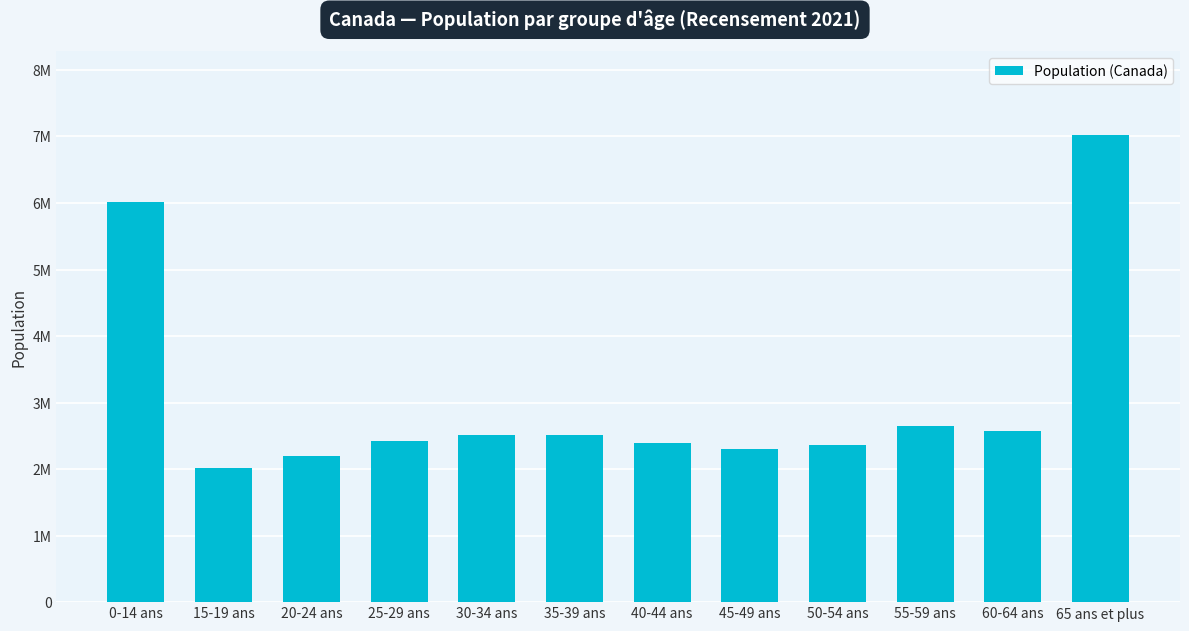

Reading left to right, extract all data points from this chart.

6012795	2012975	2202255	2421510	2518835	2511345	2399405	2304170	2368350	2647330	2571580	7021430